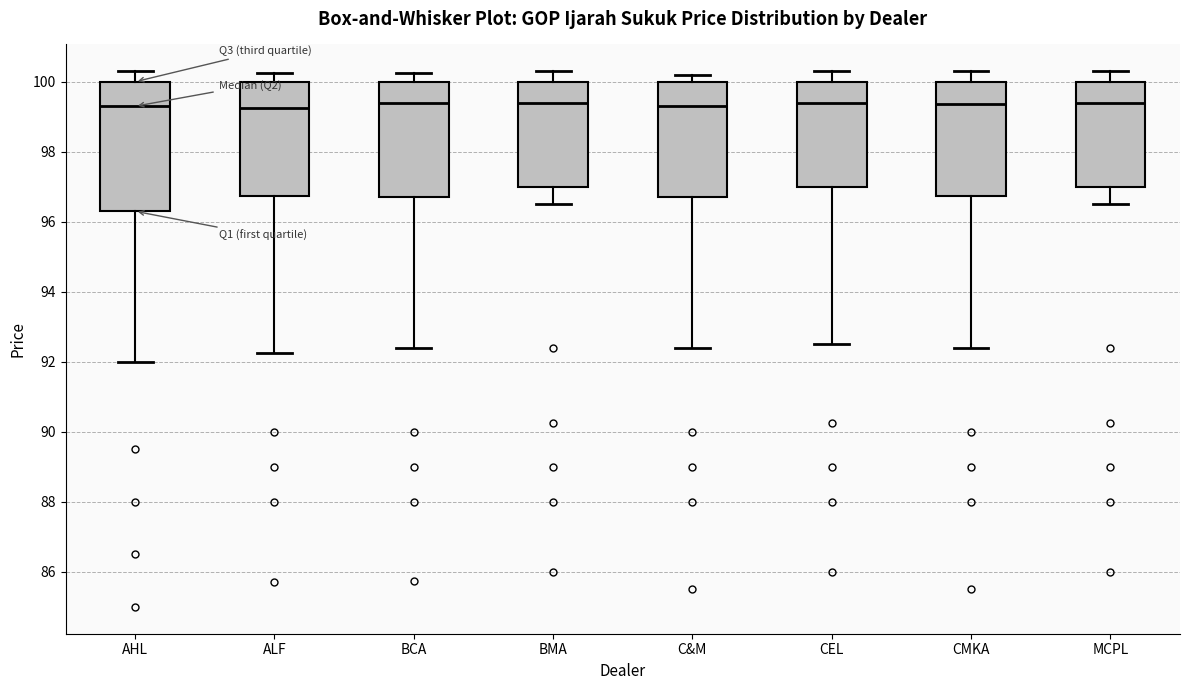

Comparing the boxes themselves (not the whiskers), which one is the tallest?

AHL